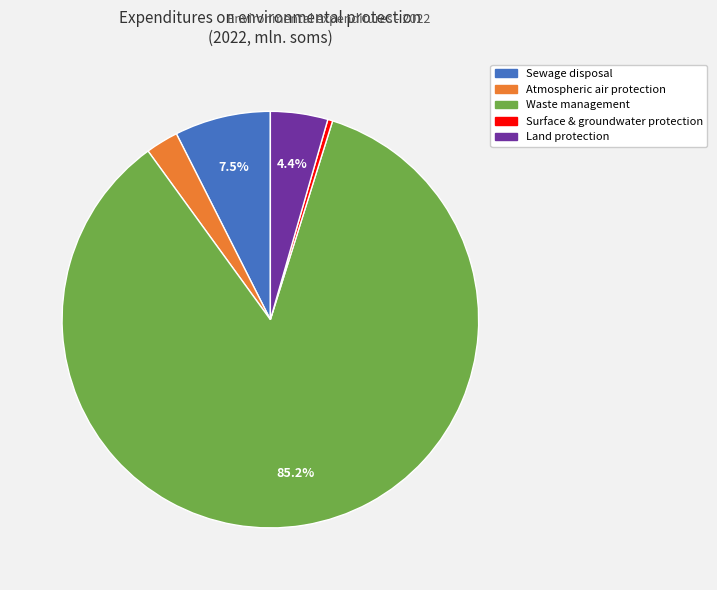

Is Atmospheric air protection the majority of the pie?

No